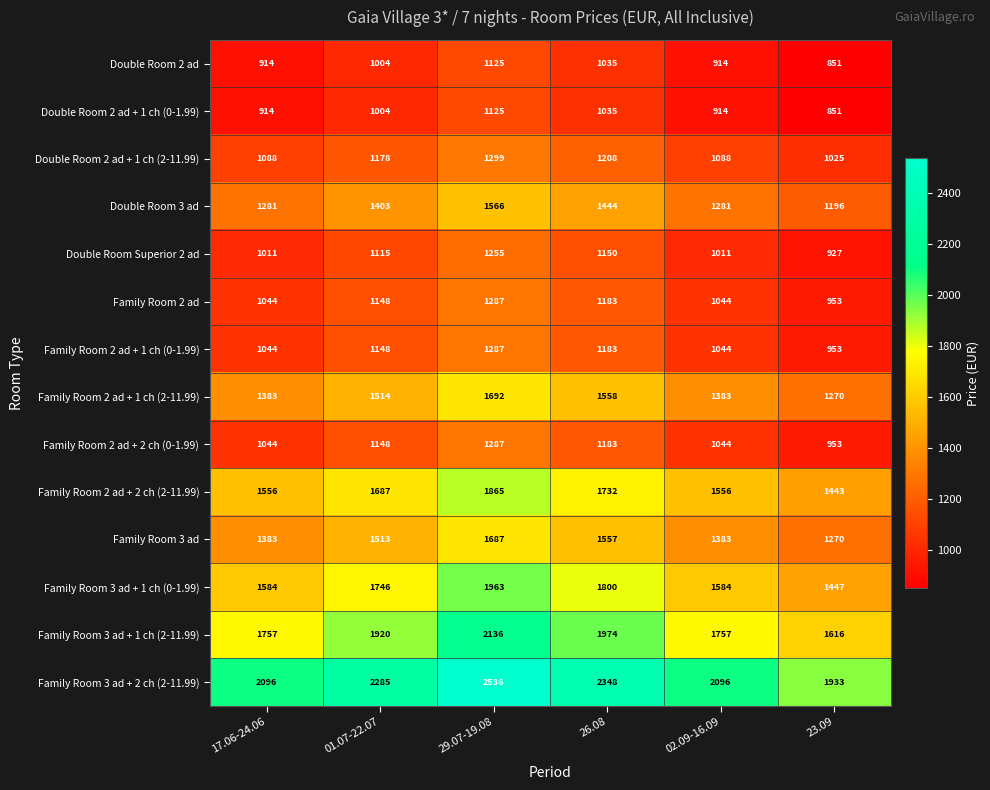

What is the total value across all series at 29.07-19.08?

22110